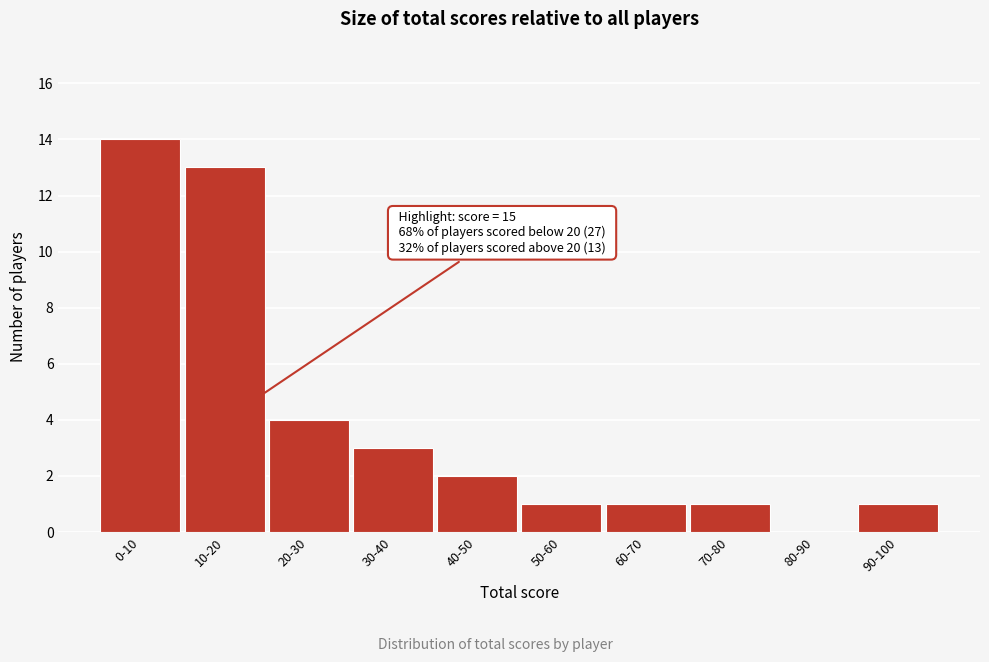

Reading right to left, transcribe all the data shown in this chart.

90-100=1	80-90=0	70-80=1	60-70=1	50-60=1	40-50=2	30-40=3	20-30=4	10-20=13	0-10=14